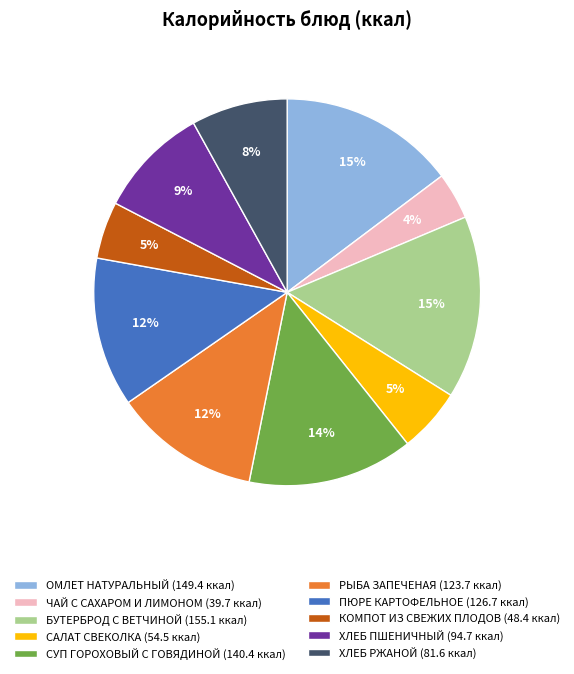

Approximately how many times larger is the value at КОМПОТ ИЗ СВЕЖИХ ПЛОДОВ compared to ПЮРЕ КАРТОФЕЛЬНОЕ?

0.4